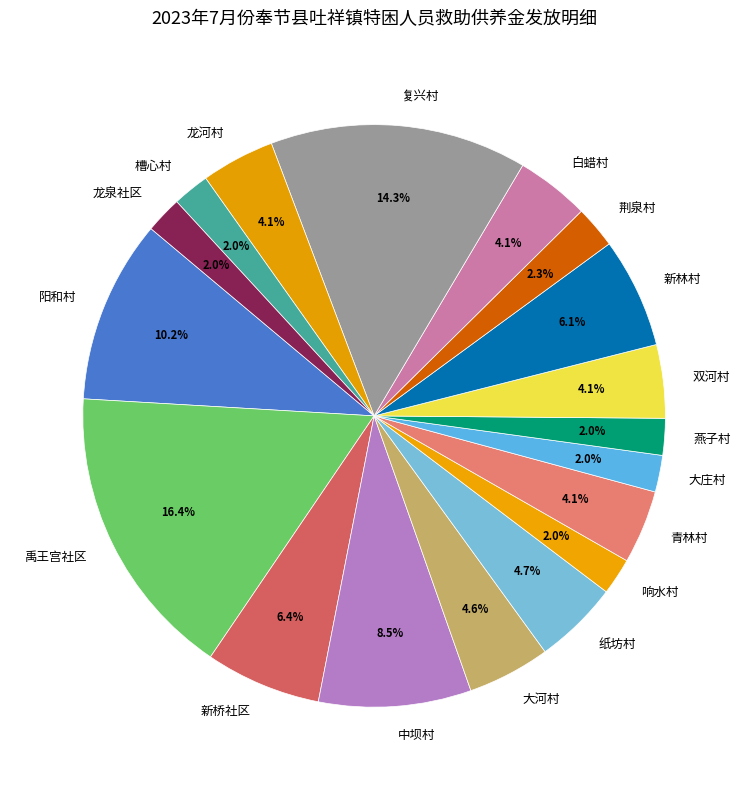

How many segments does this pie chart have?

18